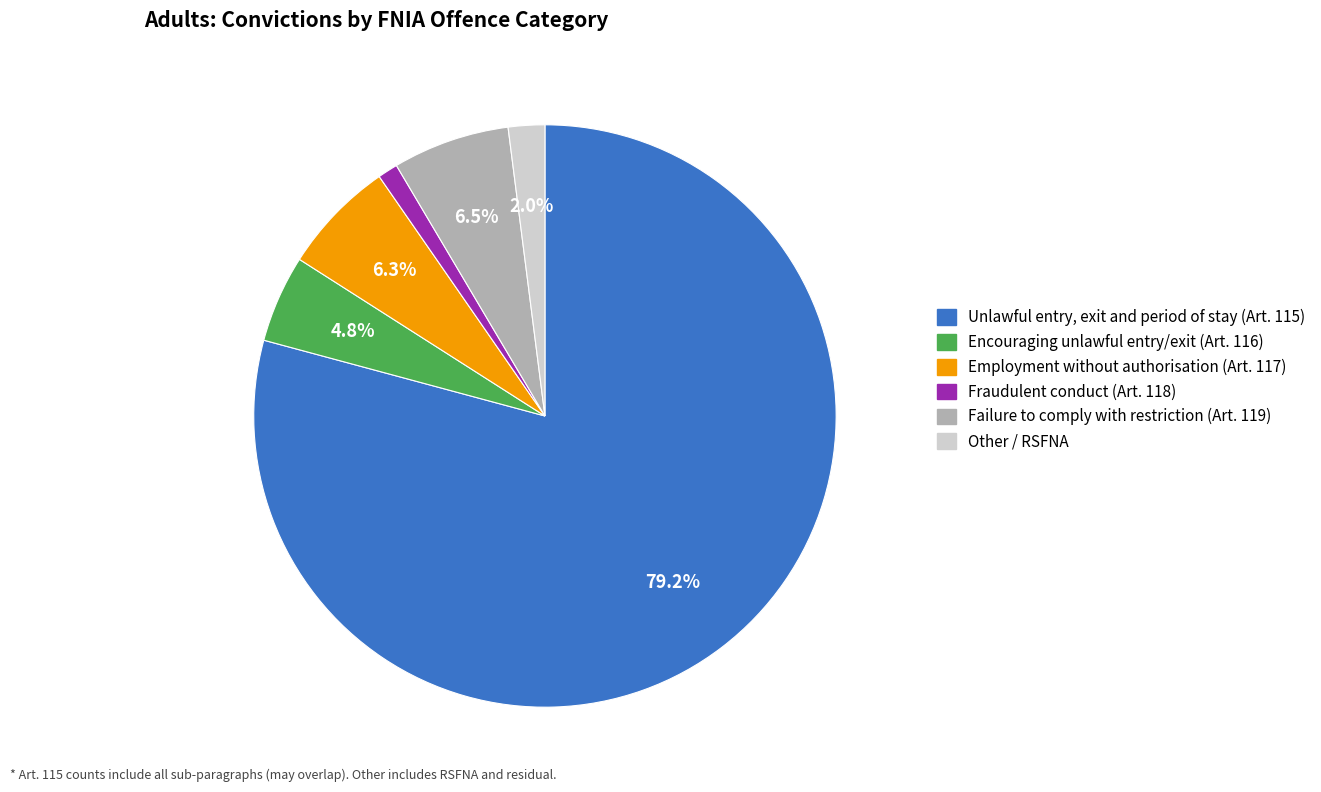

To the nearest percent, what is the average slice percentage?

17%